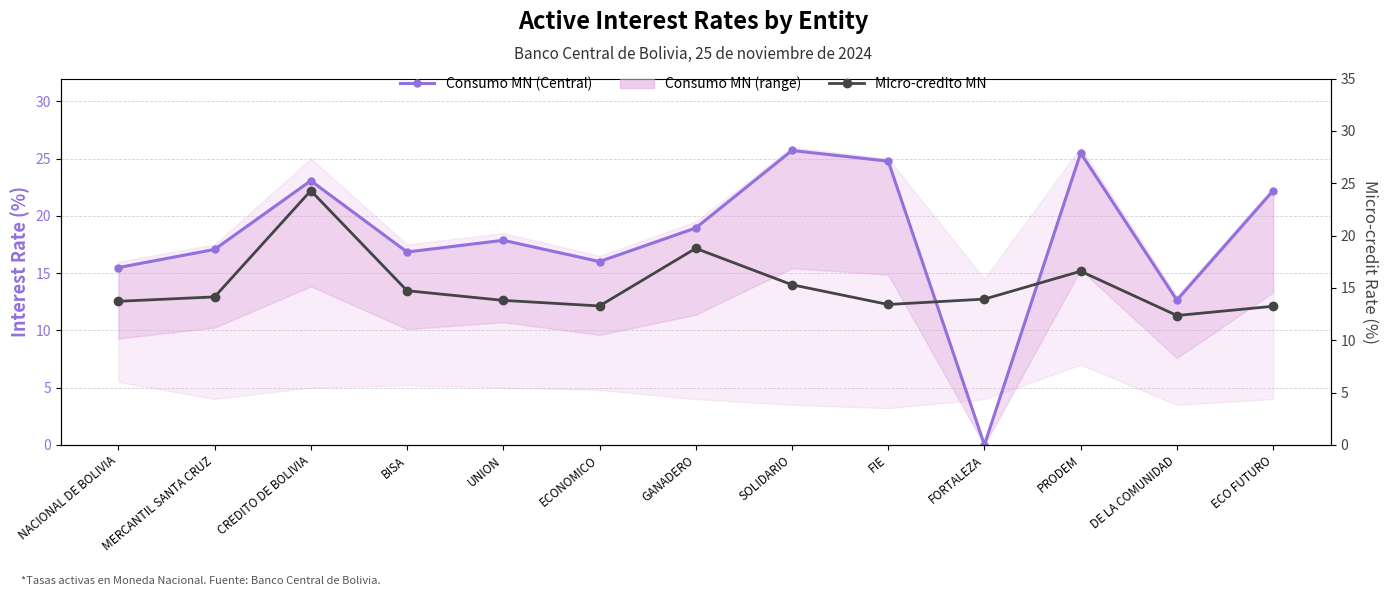

How many values in the Consumo MN (Central) series are below 17?

5